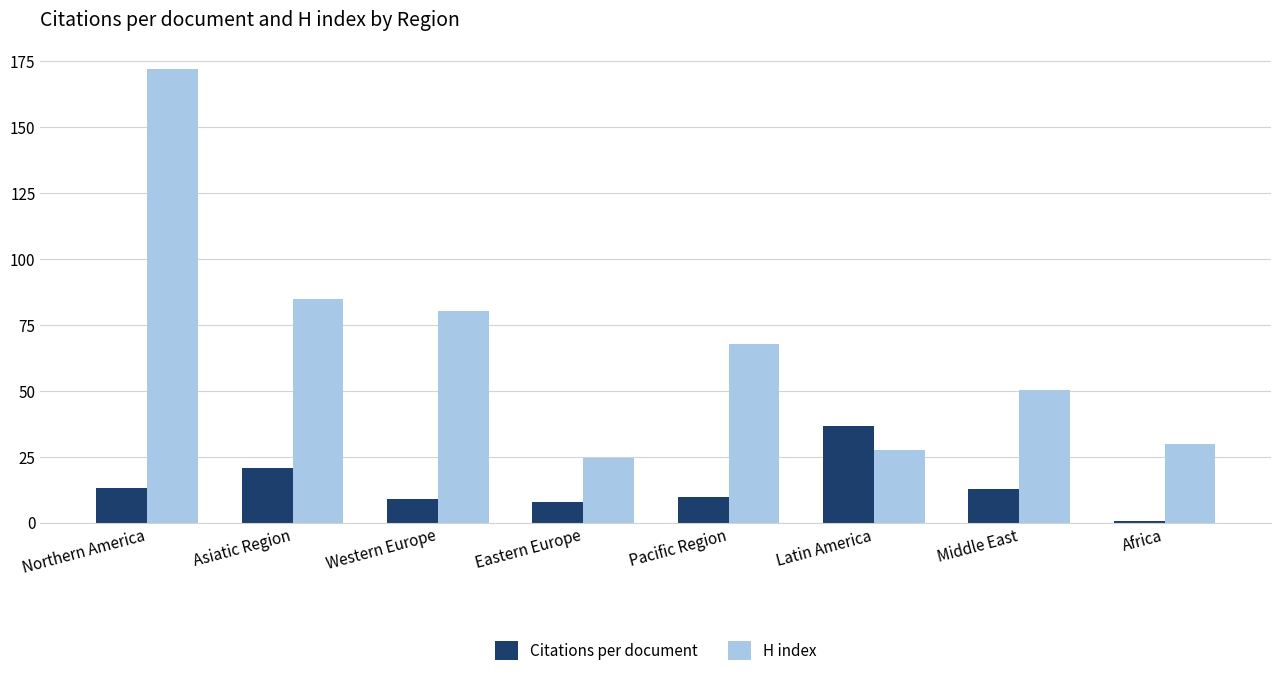

What are all the series names shown in the legend?

Citations per document, H index